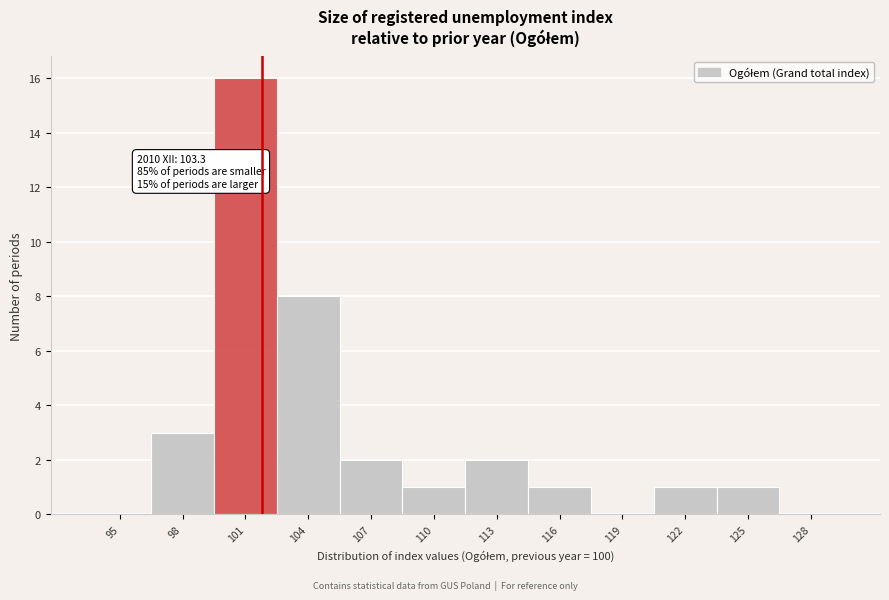

Reading left to right, what are all the values shown in this chart?

95=0	98=3	101=16	104=8	107=2	110=1	113=2	116=1	119=0	122=1	125=1	128=0